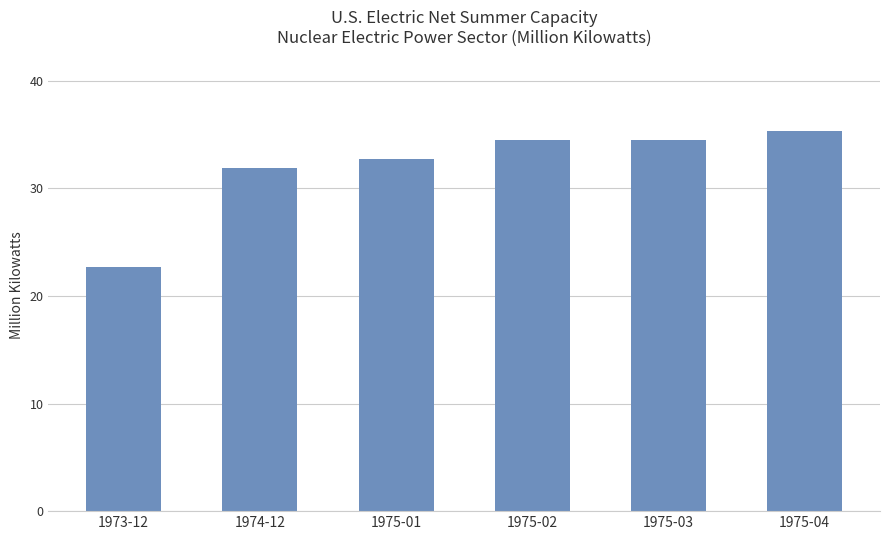

What is the label of the 4th bar from the right?

1975-01